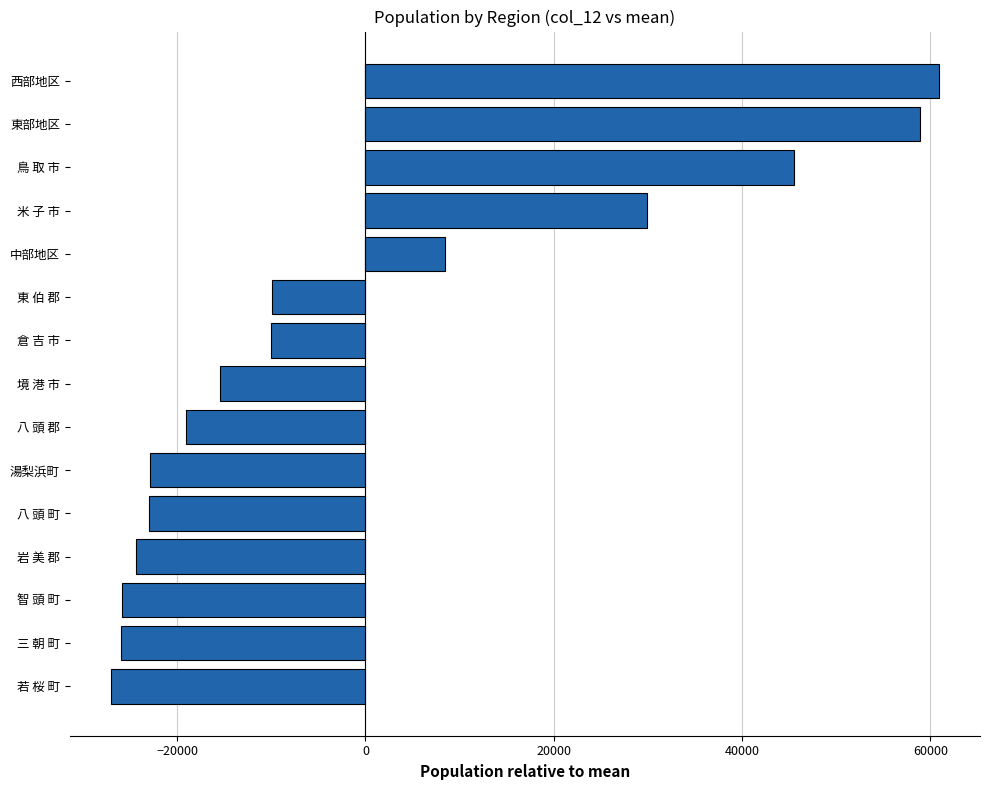

What is the difference between the values at 若 桜 町 and 倉 吉 市?

16993.0